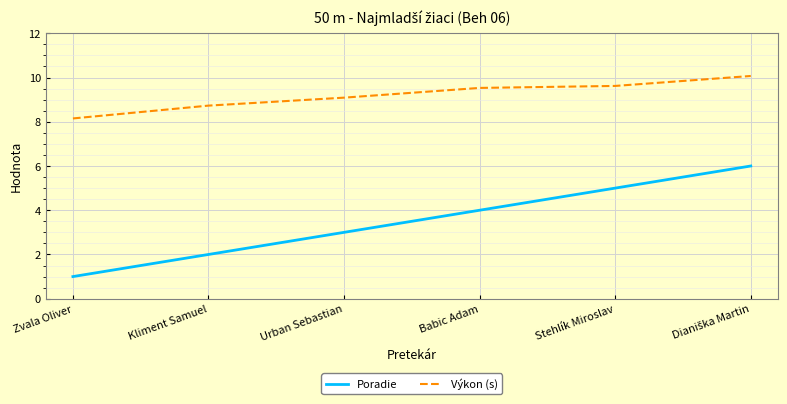

Which category has the lowest value in the Výkon (s) series?

Zvala Oliver